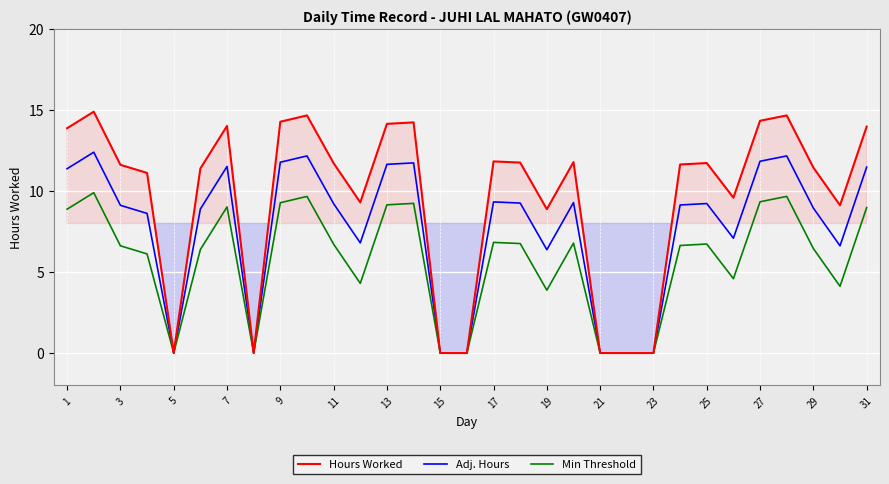

The value of Hours Worked at 5 is 6.0. True or false?

False